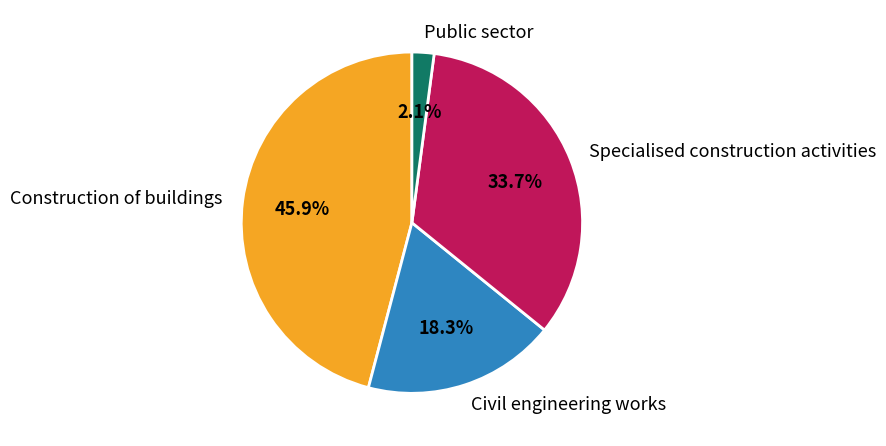

To the nearest percent, what is the combined percentage of Public sector and Civil engineering works?

20%